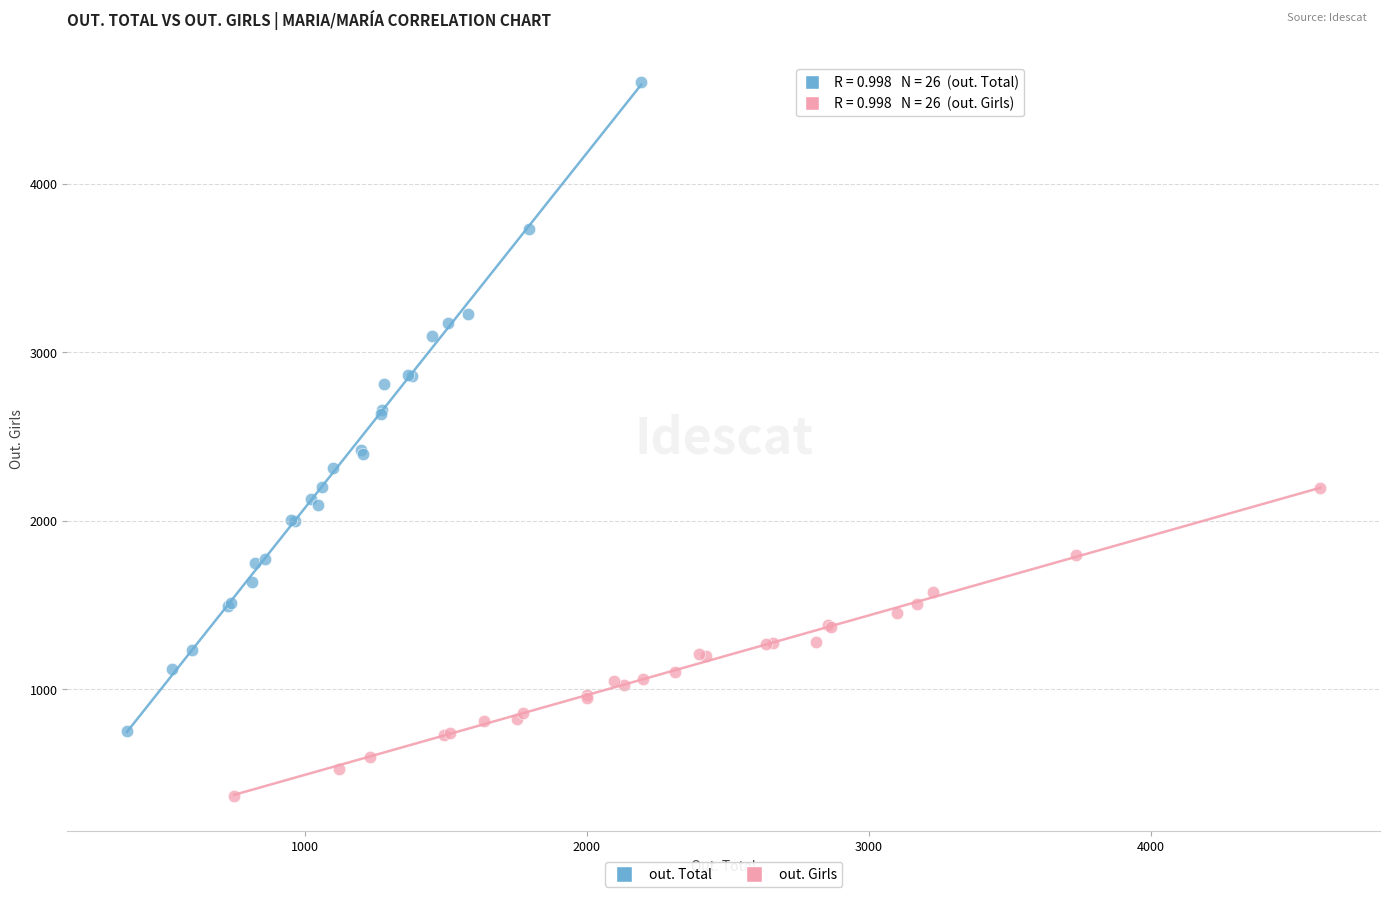

Which series reaches the maximum Y coordinate?

out. Total